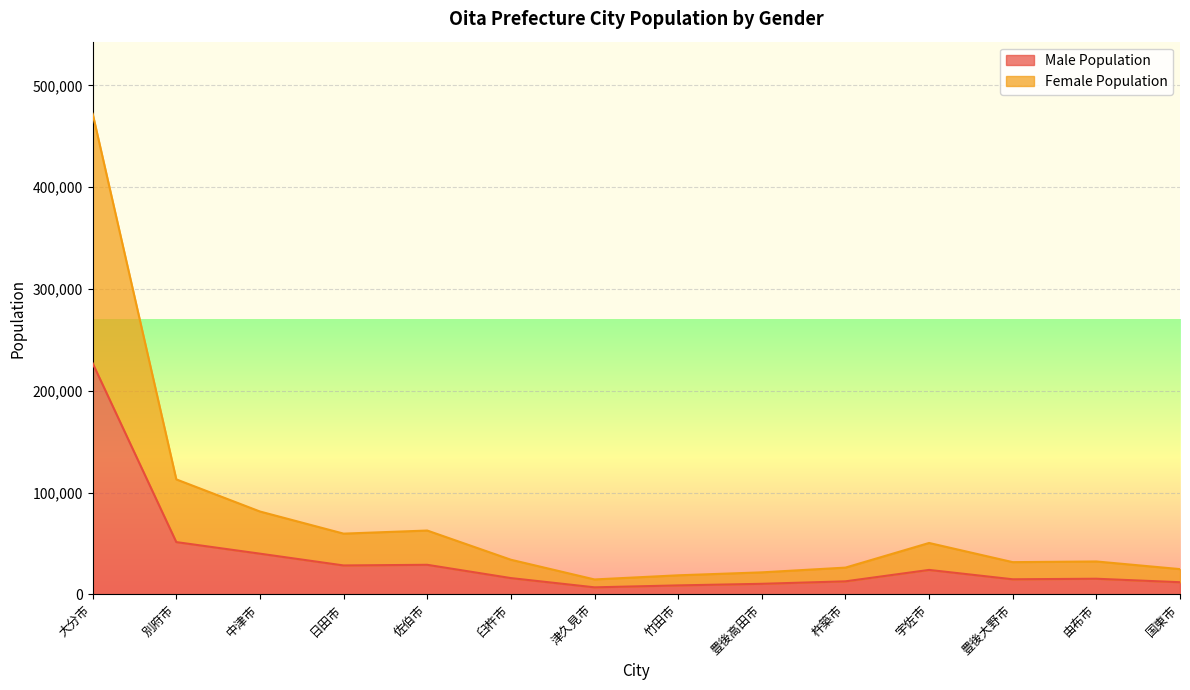

True or false: Male Population and Female Population intersect in this chart.

False